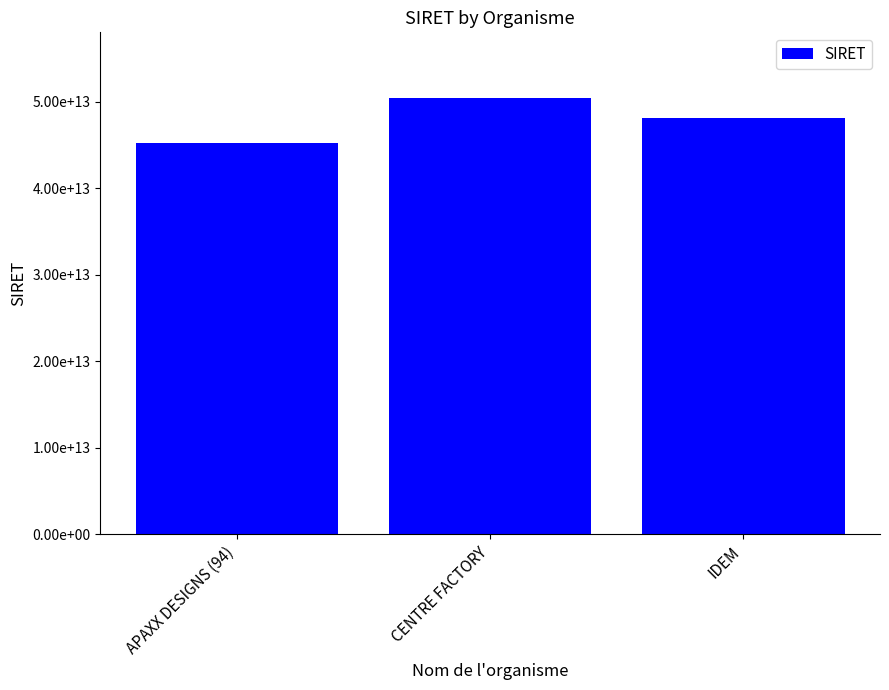

Are the bars horizontal?

No